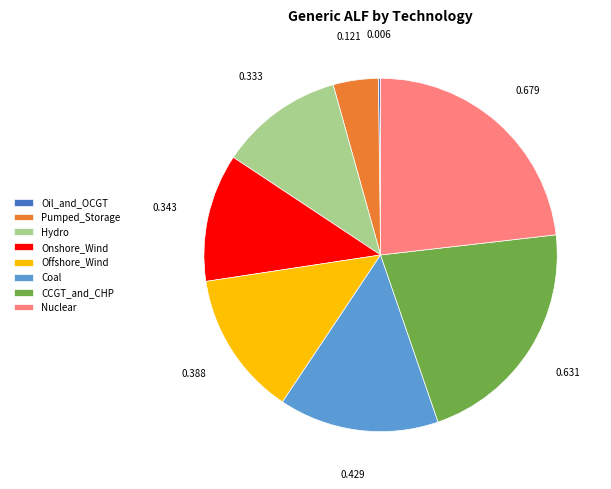

What is the largest slice in the pie chart?

Nuclear